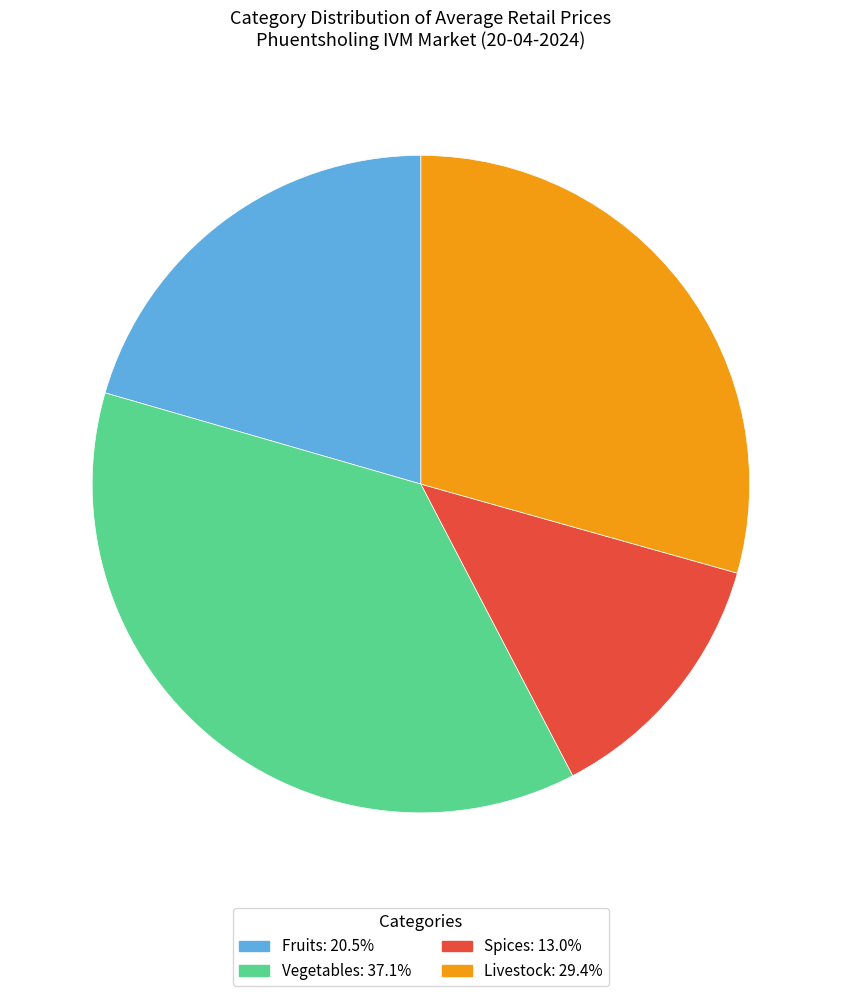

Is there a majority slice in this chart?

No